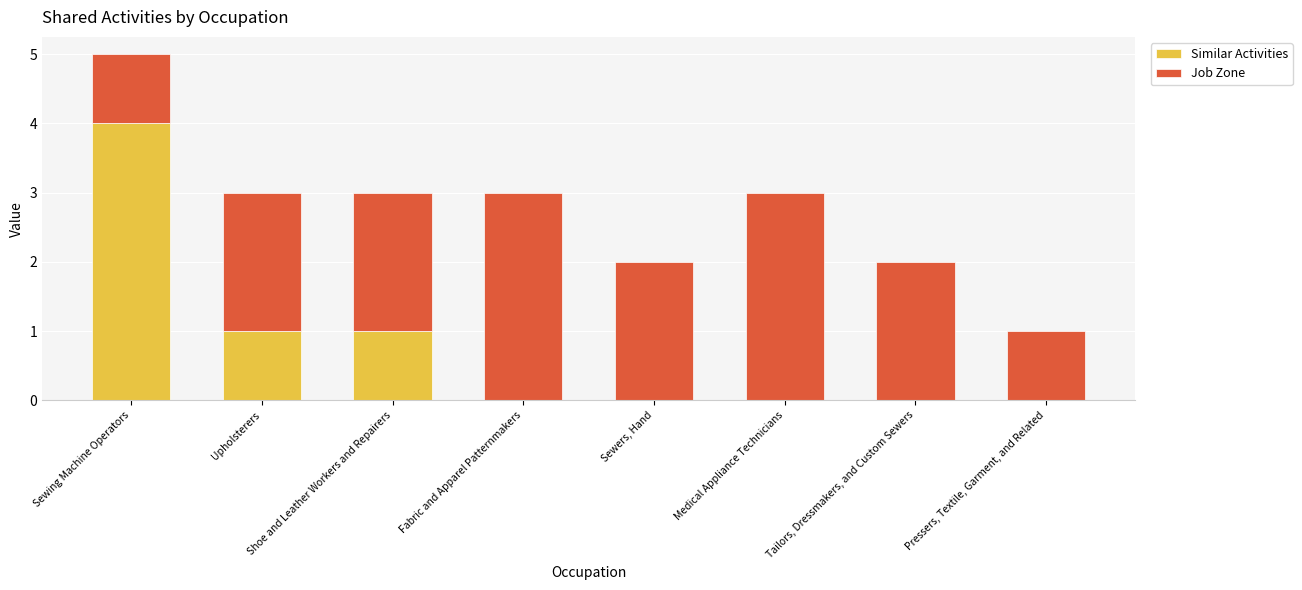

What is the maximum value for Similar Activities?

4